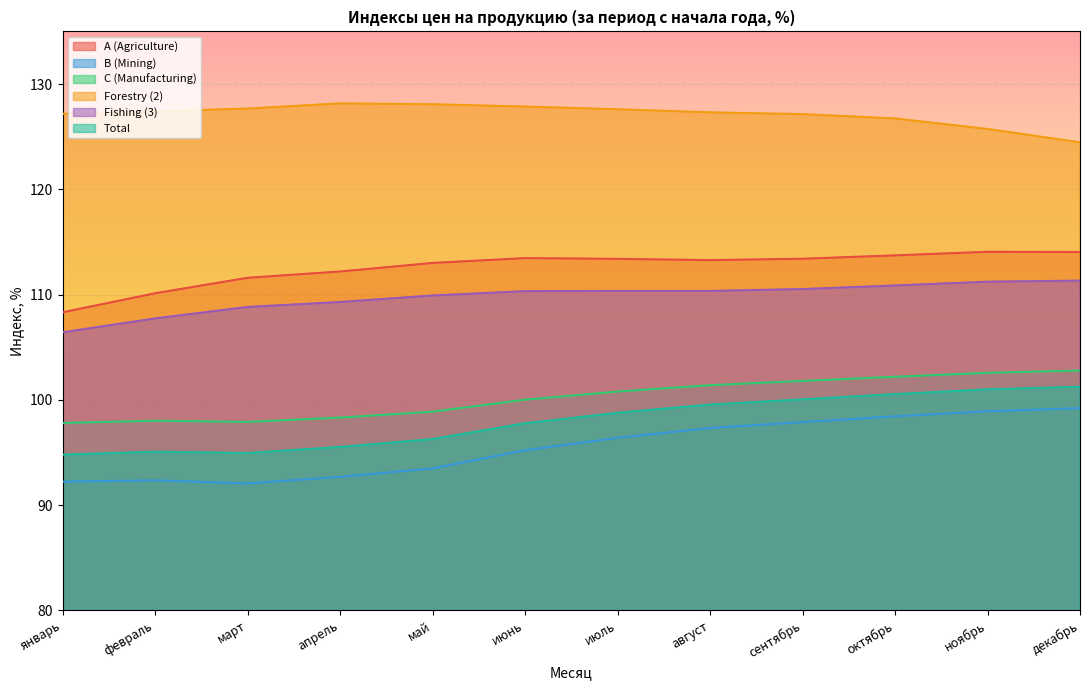

What is the difference between the maximum and minimum values in the C (Manufacturing) series?

5.0